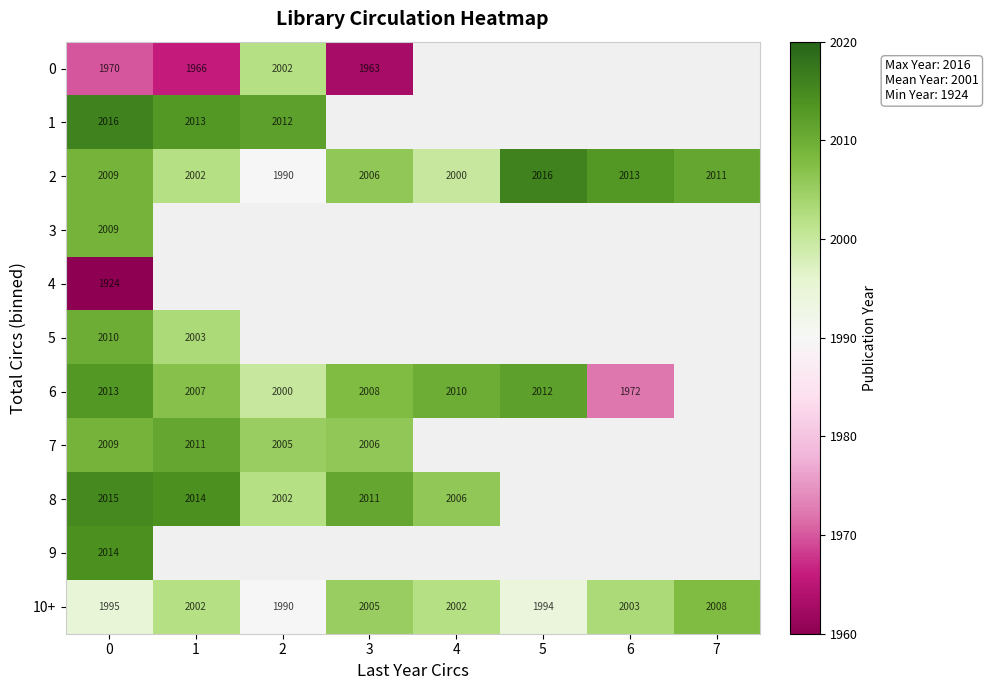

What is the total value across all series at 0?

21984